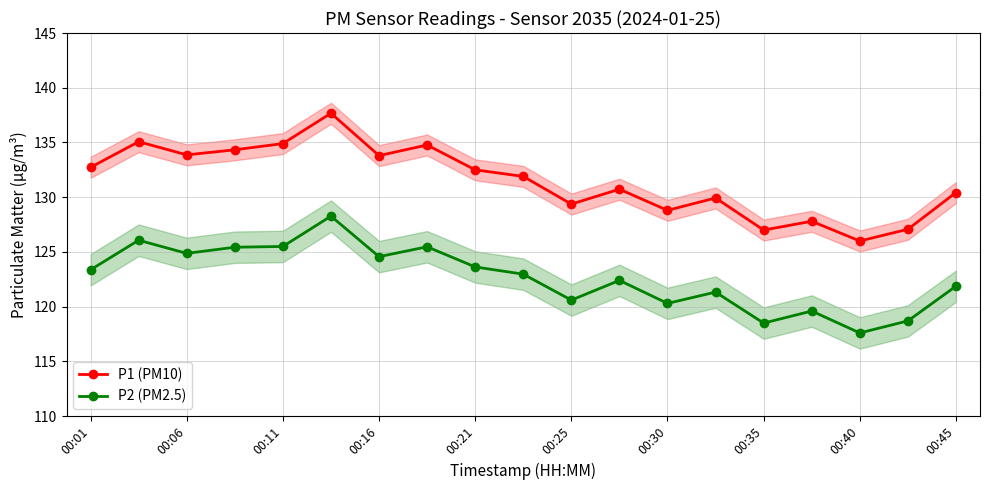

True or false: P1 (PM10) and P2 (PM2.5) cross at least once.

False